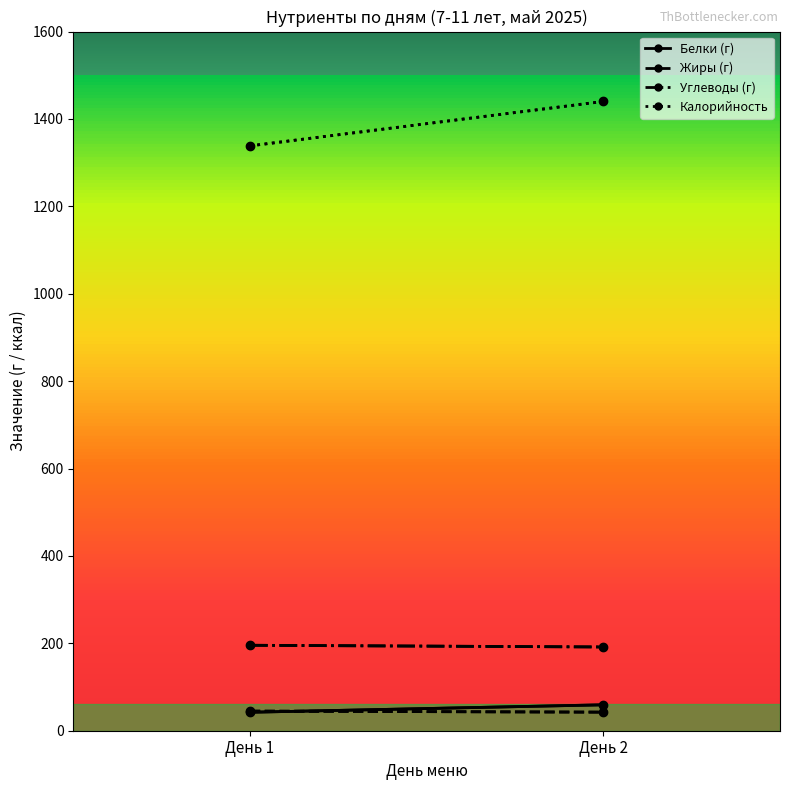

What is the highest value of the Калорийность series?

1440.0